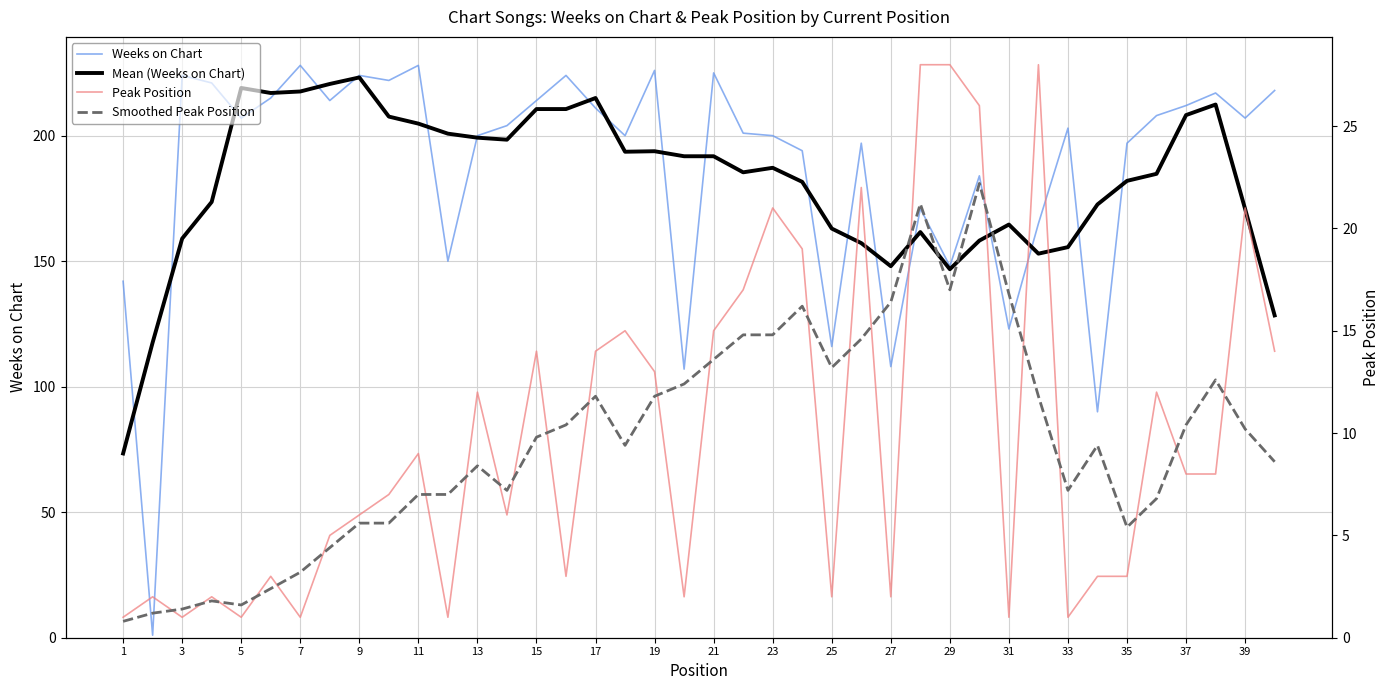

At which category does Mean (Weeks on Chart) reach its first local peak?

5